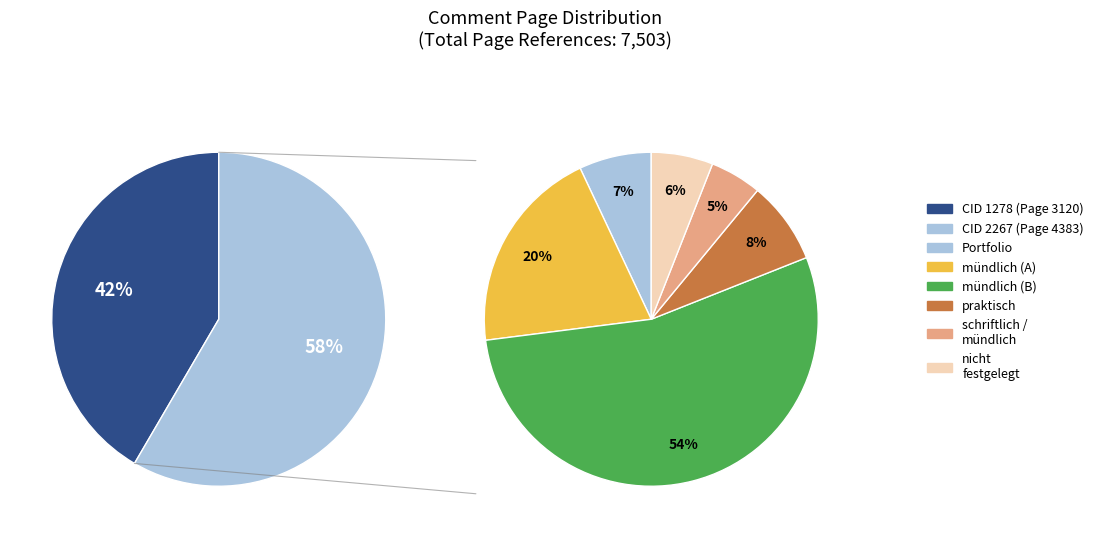

What is the majority slice?

CID 2267